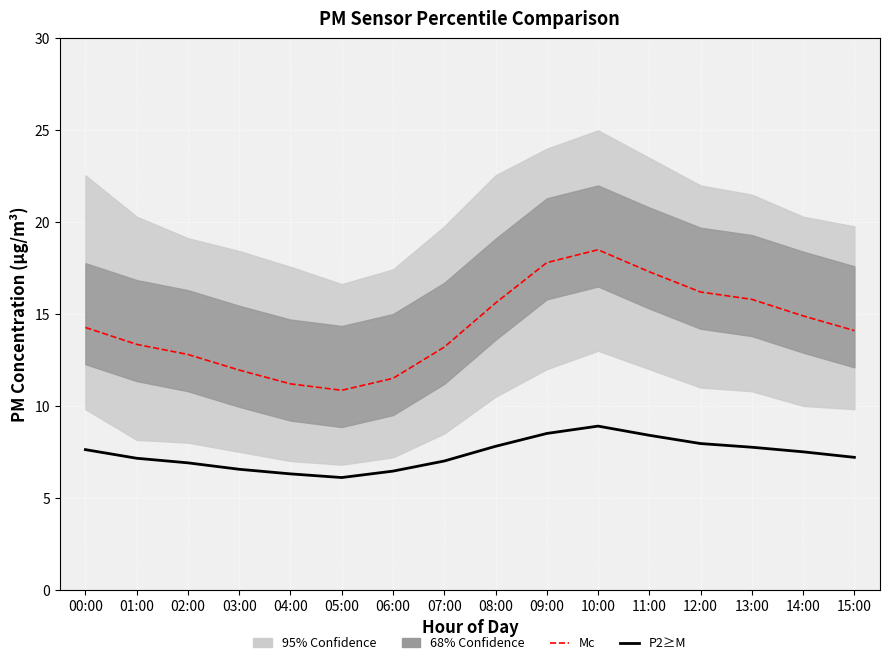

How many interior local valleys does the Mc (P1 mean) series have?

1